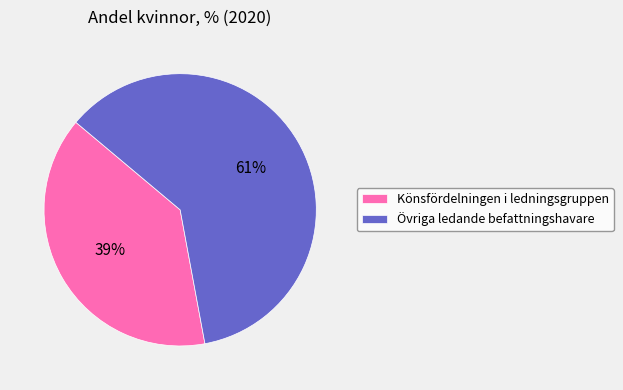

To the nearest percent, what is the average slice percentage?

50%